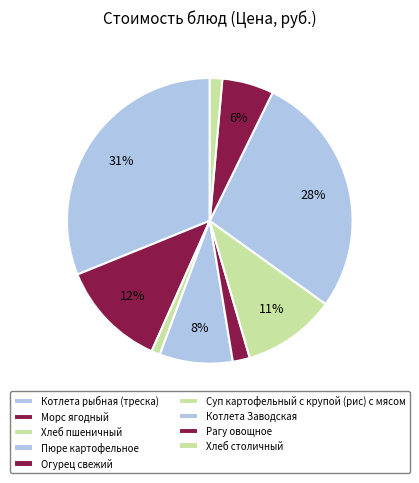

Rank the categories by value from highest to lowest.

Котлета рыбная (треска), Котлета Заводская, Морс ягодный, Суп картофельный с крупой (рис) с мясом, Пюре картофельное, Рагу овощное, Огурец свежий, Хлеб столичный, Хлеб пшеничный